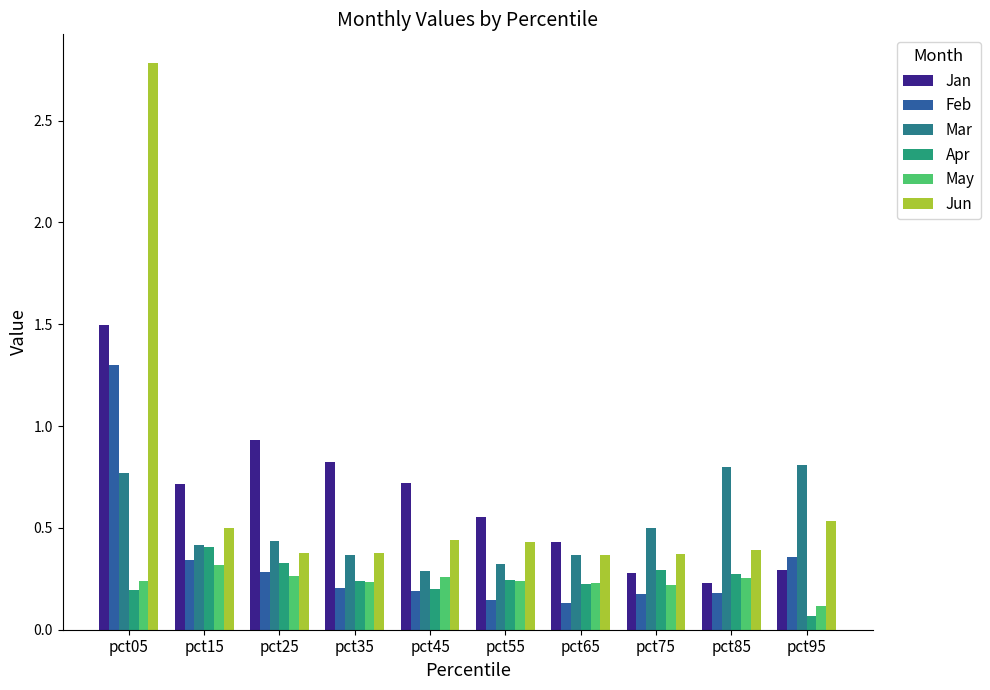

Reading right to left, transcribe all the data shown in this chart.

Jan: pct95=0.3	pct85=0.2	pct75=0.3	pct65=0.4	pct55=0.6	pct45=0.7	pct35=0.8	pct25=0.9	pct15=0.7	pct05=1.5
Feb: pct95=0.4	pct85=0.2	pct75=0.2	pct65=0.1	pct55=0.1	pct45=0.2	pct35=0.2	pct25=0.3	pct15=0.3	pct05=1.3
Mar: pct95=0.8	pct85=0.8	pct75=0.5	pct65=0.4	pct55=0.3	pct45=0.3	pct35=0.4	pct25=0.4	pct15=0.4	pct05=0.8
Apr: pct95=0.1	pct85=0.3	pct75=0.3	pct65=0.2	pct55=0.2	pct45=0.2	pct35=0.2	pct25=0.3	pct15=0.4	pct05=0.2
May: pct95=0.1	pct85=0.3	pct75=0.2	pct65=0.2	pct55=0.2	pct45=0.3	pct35=0.2	pct25=0.3	pct15=0.3	pct05=0.2
Jun: pct95=0.5	pct85=0.4	pct75=0.4	pct65=0.4	pct55=0.4	pct45=0.4	pct35=0.4	pct25=0.4	pct15=0.5	pct05=2.8